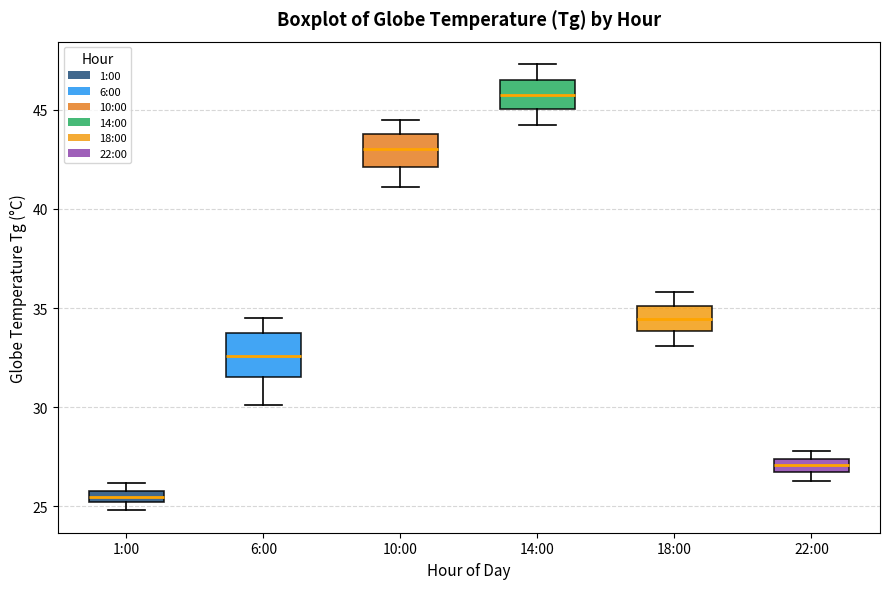

Where does the median line of the box for 14:00 sit on the y-axis? The values are not printed on the chart, so give them approximately, as read against the axis.

46.0